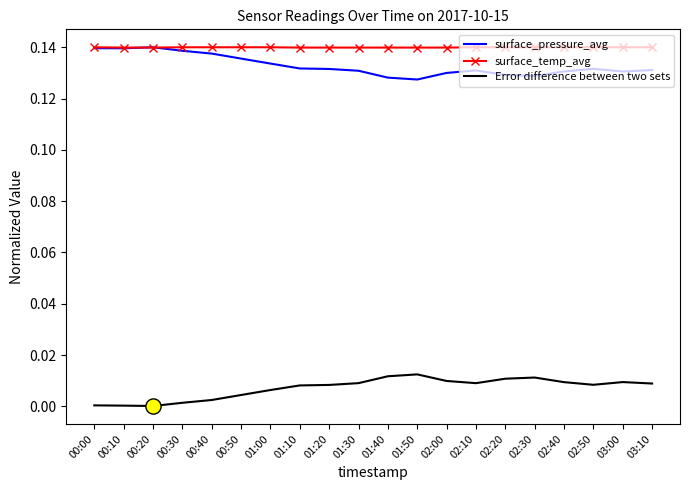

Is the value of surface_temp_avg at 02:40 greater than the value of Error difference between two sets at 00:00?

Yes